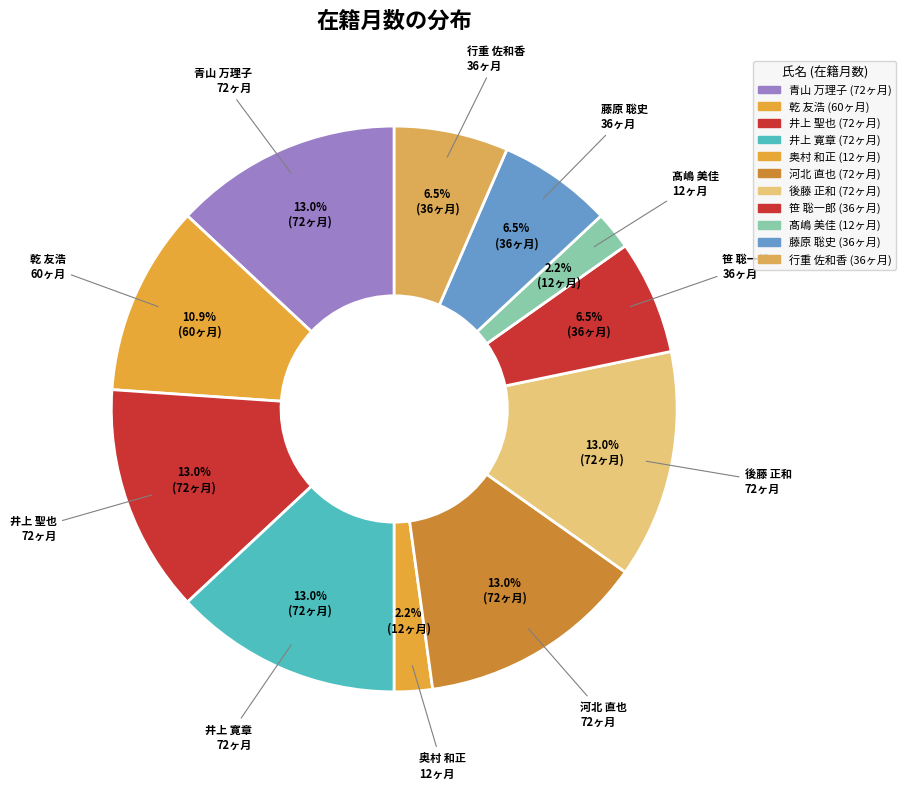

True or false: 井上 寛章 accounts for 13% of the total.

True